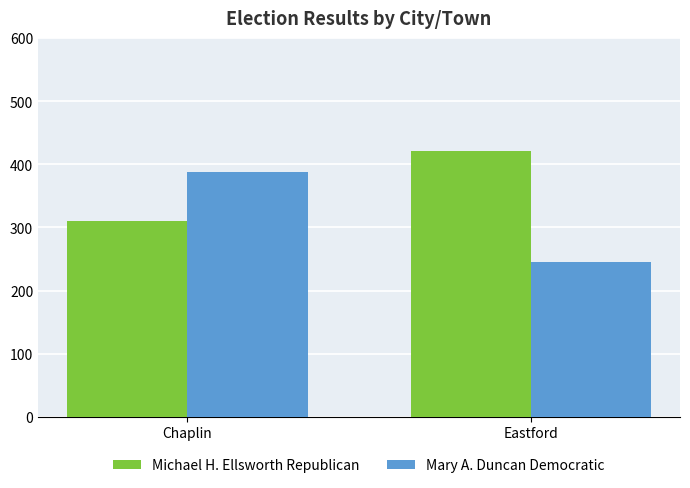

Reading left to right, list all the values displayed in this chart.

Michael H. Ellsworth Republican: 310	421
Mary A. Duncan Democratic: 387	245